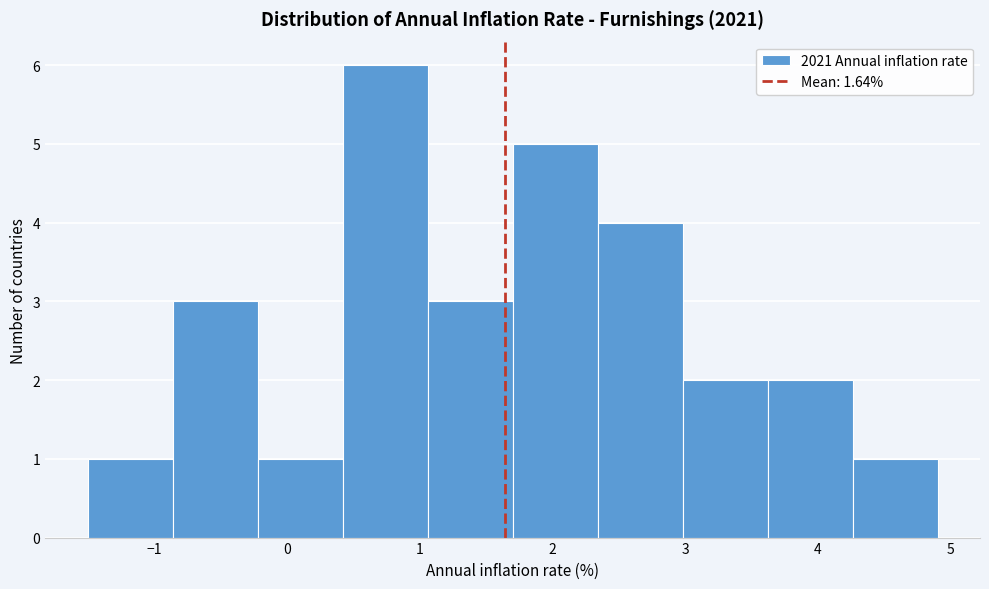

Reading left to right, list every bar in this chart as the range it spans on the x-axis followed by its height. Neither the bar edges nor the heights are printed on the chart, so give them approximately, as read against the axes.

-1.50 to -0.86: 1
-0.86 to -0.22: 3
-0.22 to 0.42: 1
0.42 to 1.06: 6
1.06 to 1.70: 3
1.70 to 2.34: 5
2.34 to 2.98: 4
2.98 to 3.62: 2
3.62 to 4.26: 2
4.26 to 4.90: 1